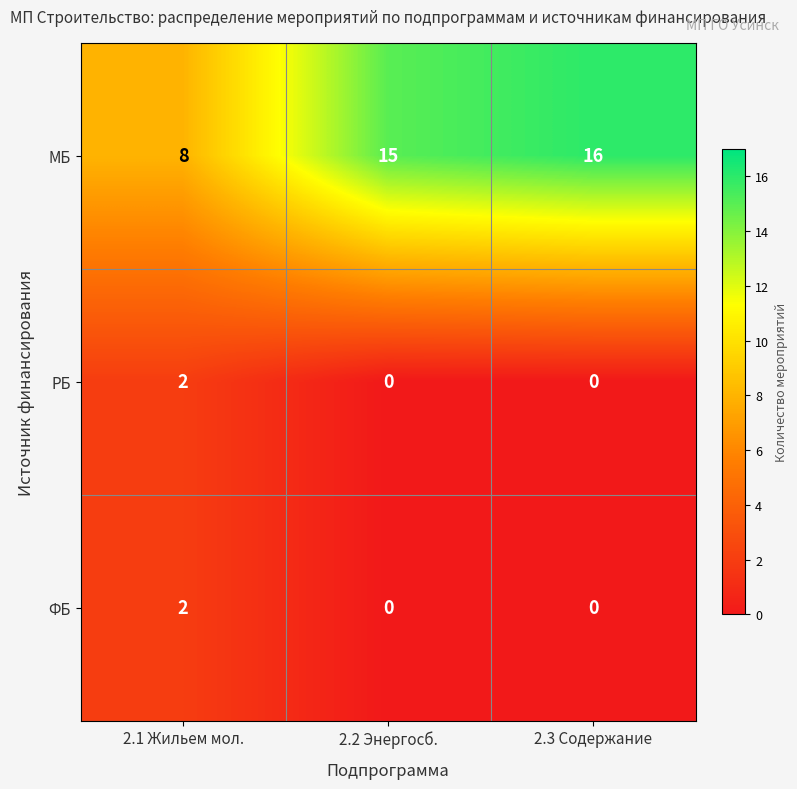

Reading right to left, transcribe all the data shown in this chart.

МБ: 16	15	8
РБ: 0	0	2
ФБ: 0	0	2